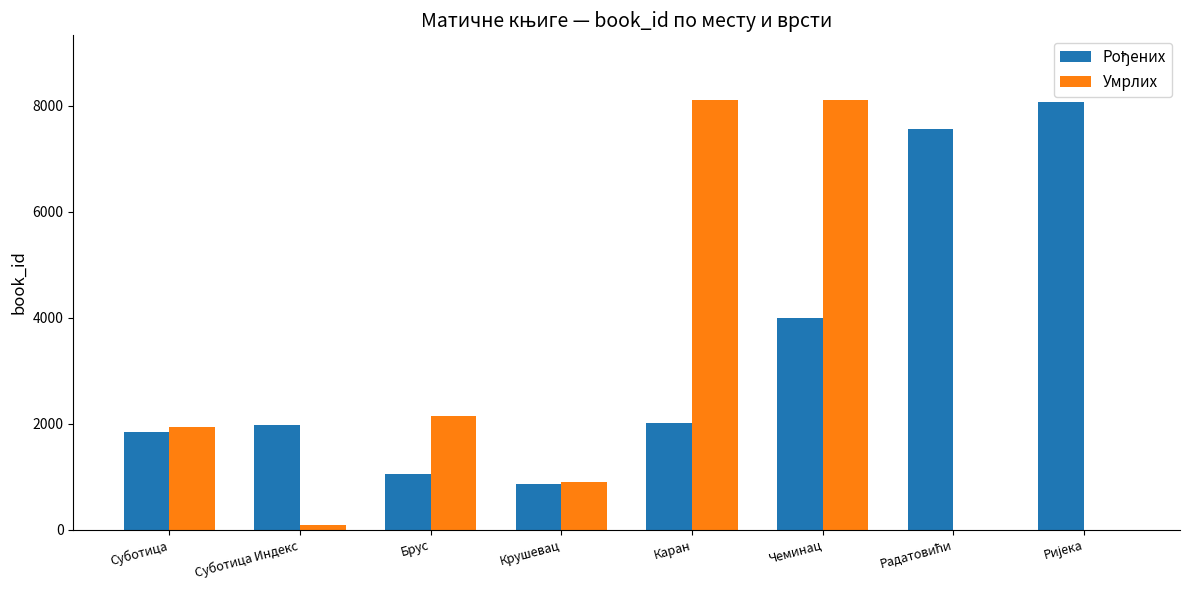

Between Суботица and Крушевац, which series saw the biggest shift?

Умрлих